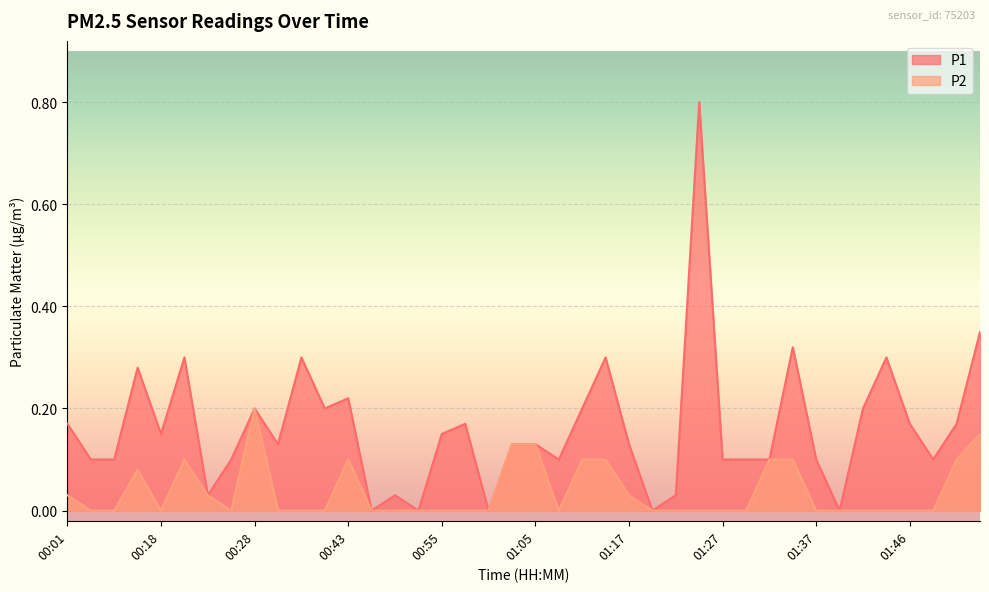

How many lines are shown in the chart?

2